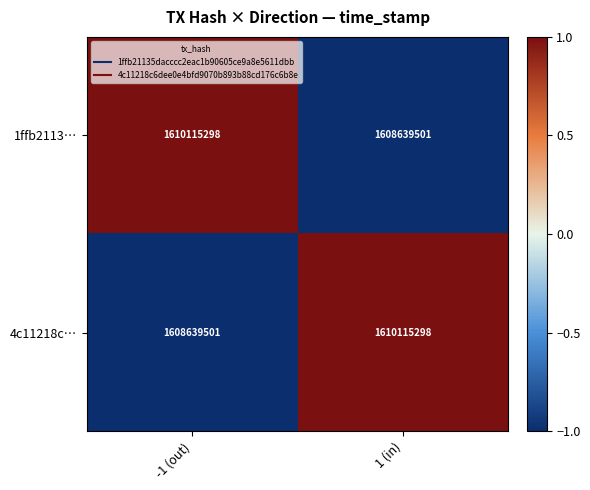

Count the number of data series in this chart.

2